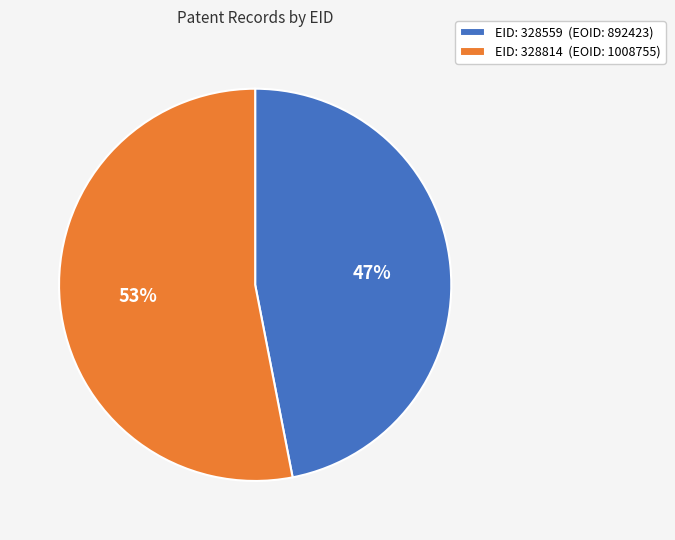

Which slice is the largest?

EID: 328814 (EOID: 1008755)